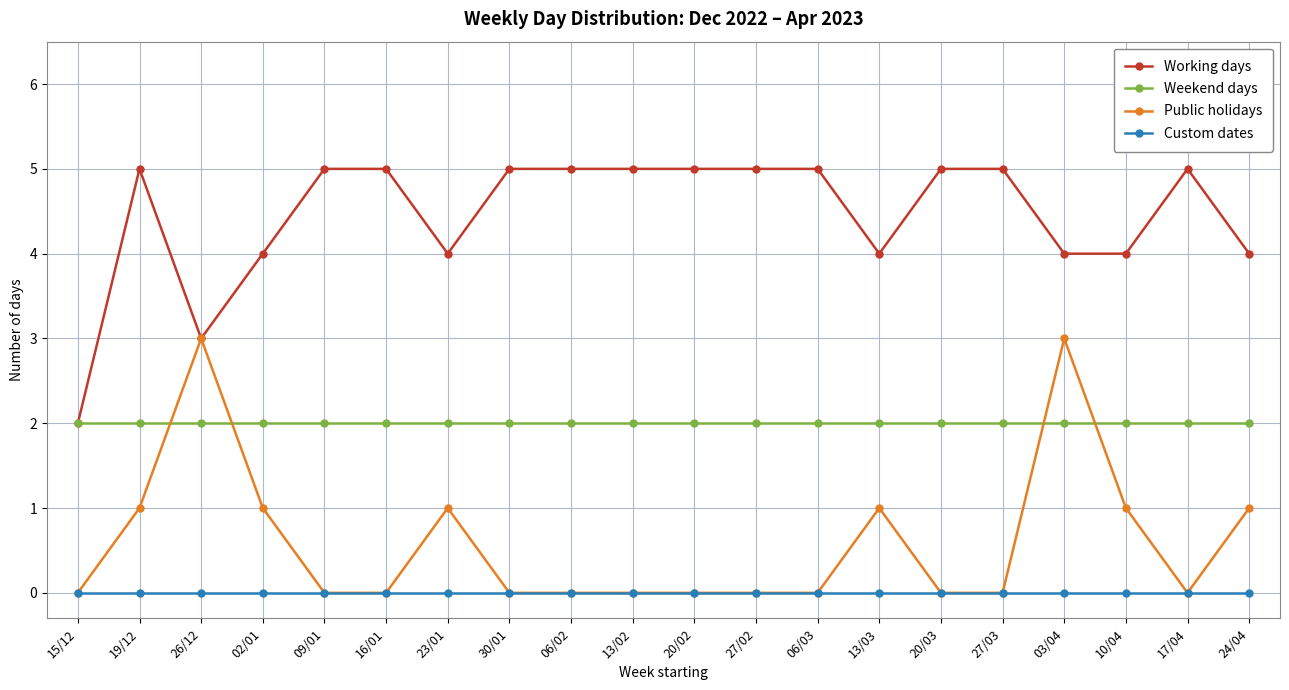

What is the label of the 6th point from the left?

16/01